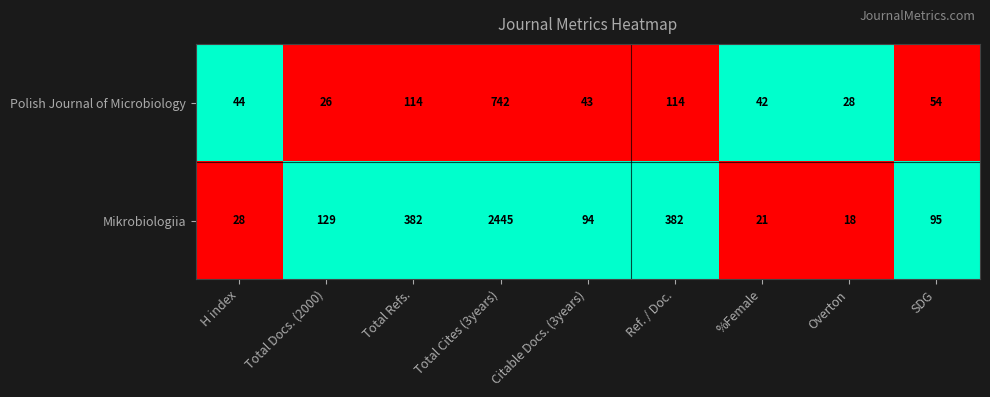

Reading left to right, extract all data points from this chart.

Polish Journal of Microbiology: 44	26	114	742	43	114	42	28	54
Mikrobiologiia: 28	129	382	2445	94	382	21	18	95